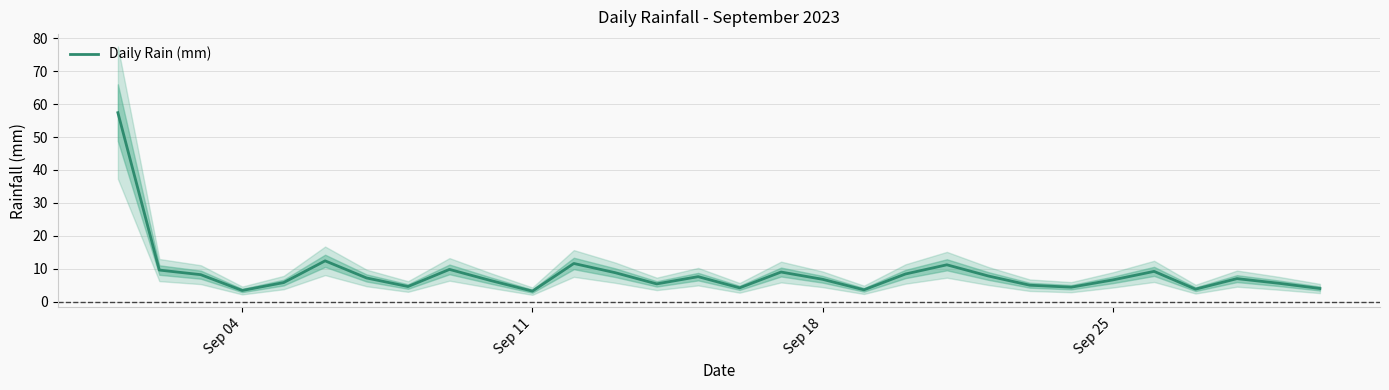

How many lines are shown in the chart?

1